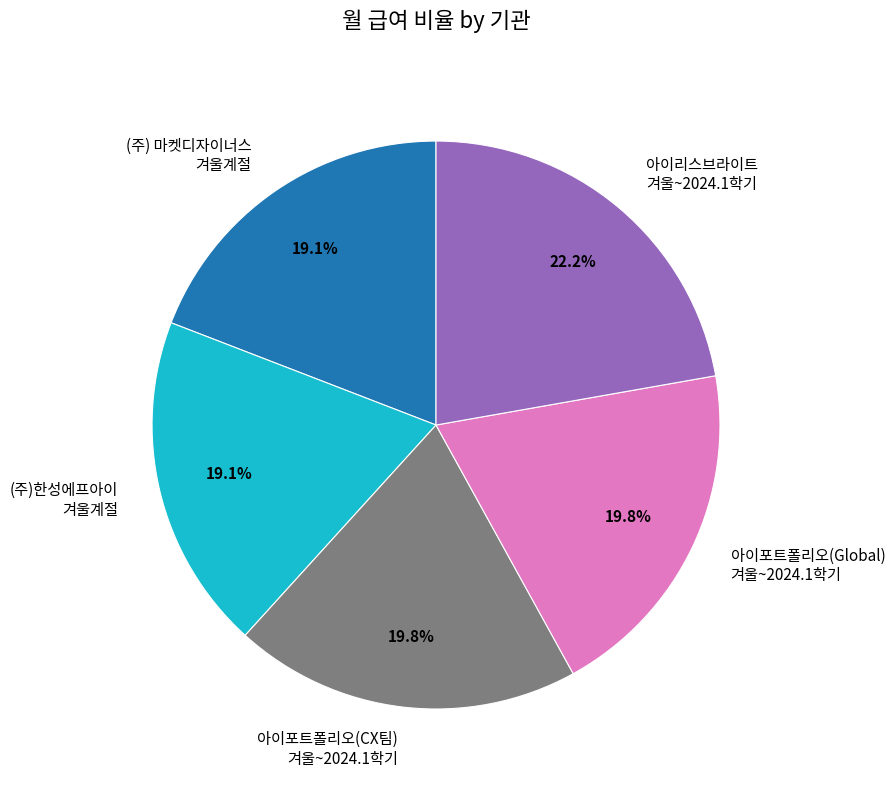

Combined, what portion of the pie is 아이포트폴리오(Global) 겨울~2024.1학기 and (주)한성에프아이 겨울계절?

38.9%